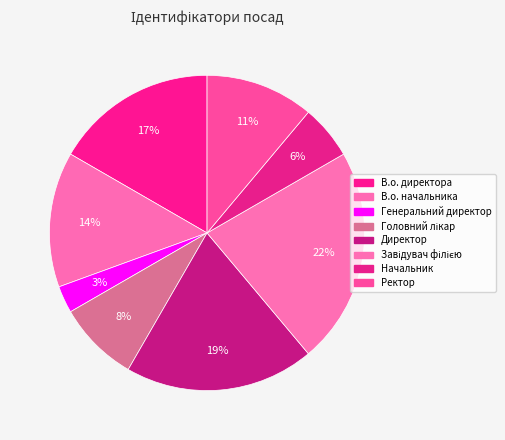

Is there a majority slice in this chart?

No